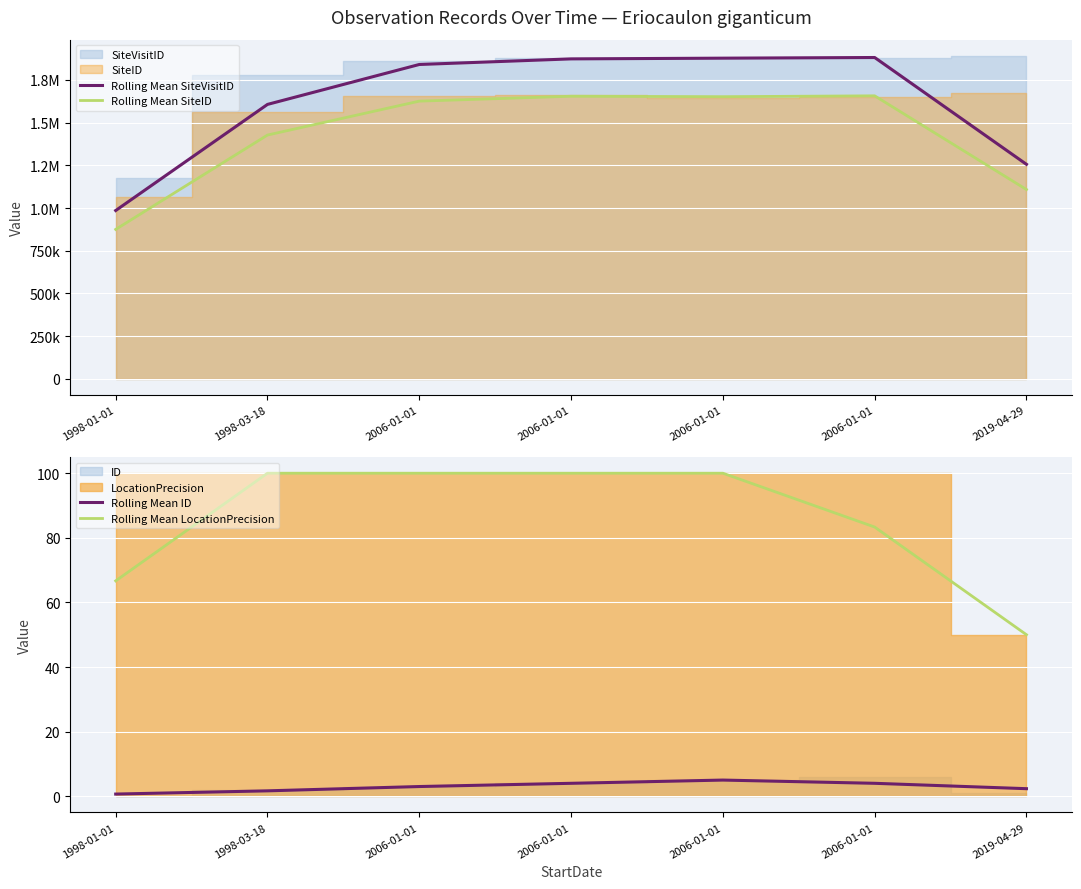

What is the sum of all Rolling Mean LocationPrecision values?

600.0